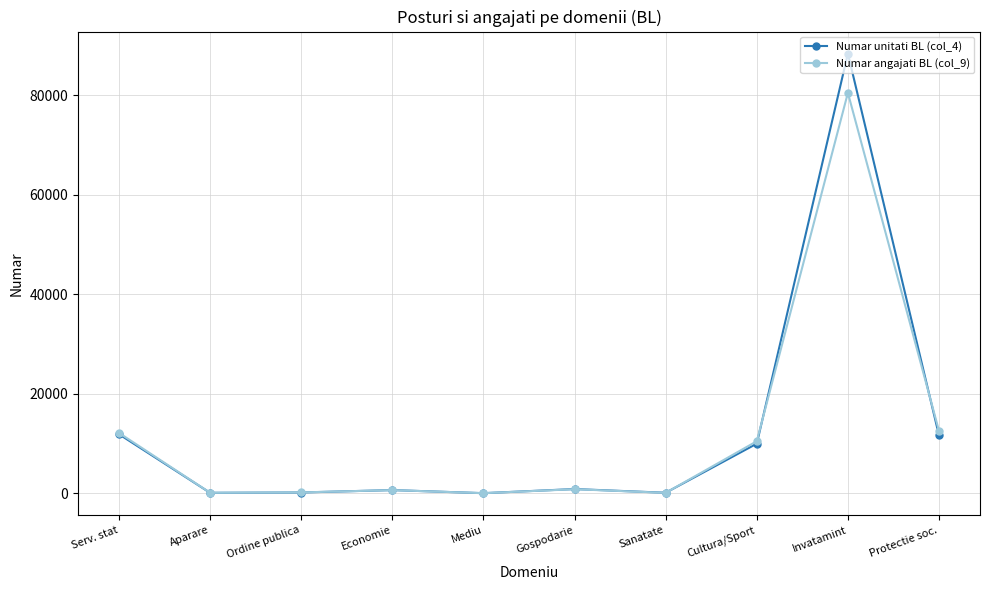

The Numar angajati BL (col_9) series shows 80465.0 at Invatamint. True or false?

True